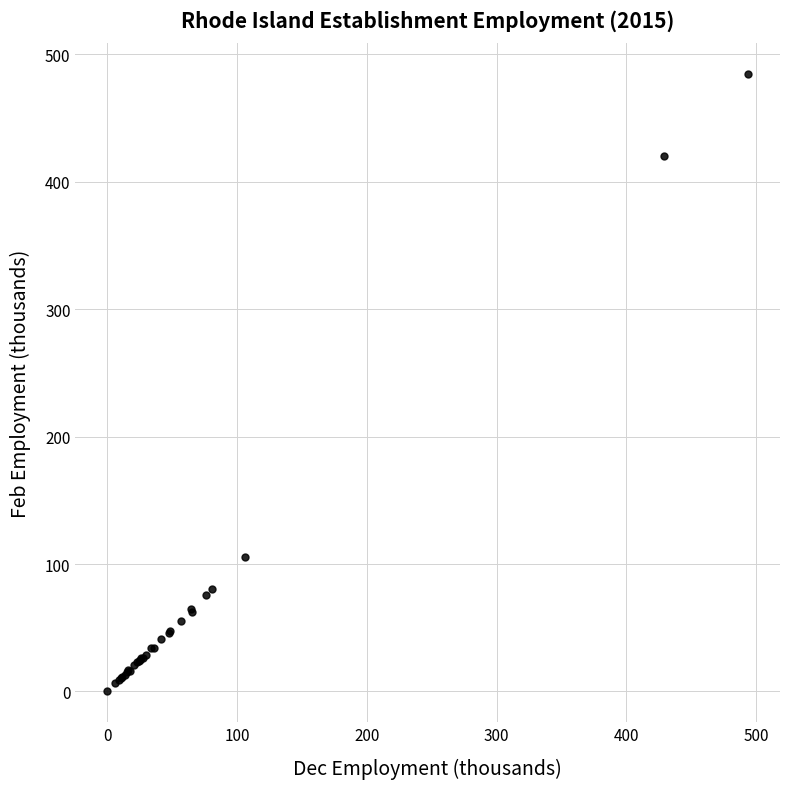

What Y value in the scatter plot is closest to 242?

105.1